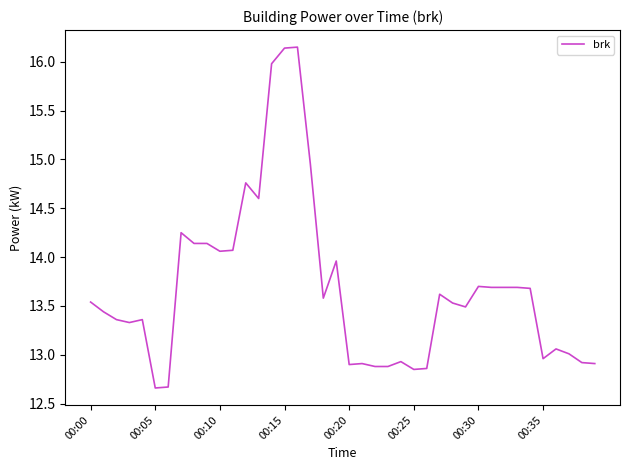

What is the difference between the maximum and minimum values?

3.5